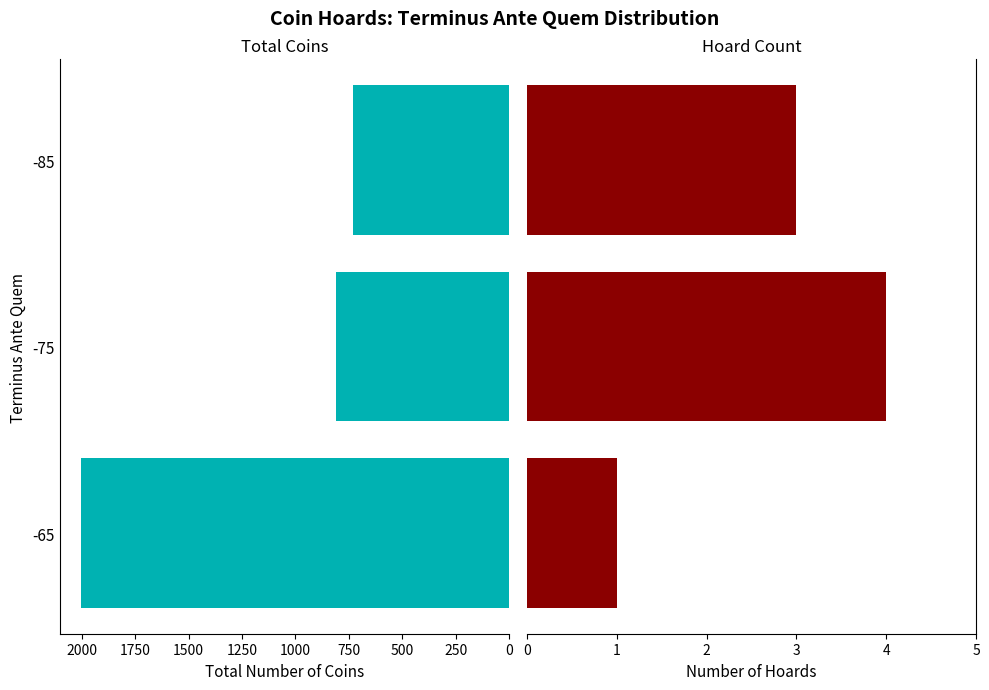

How many distinct data groups are displayed?

2